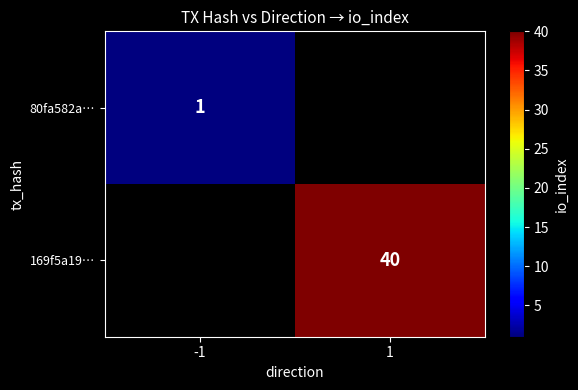

The 80fa582a… series shows 0 at -1. True or false?

False